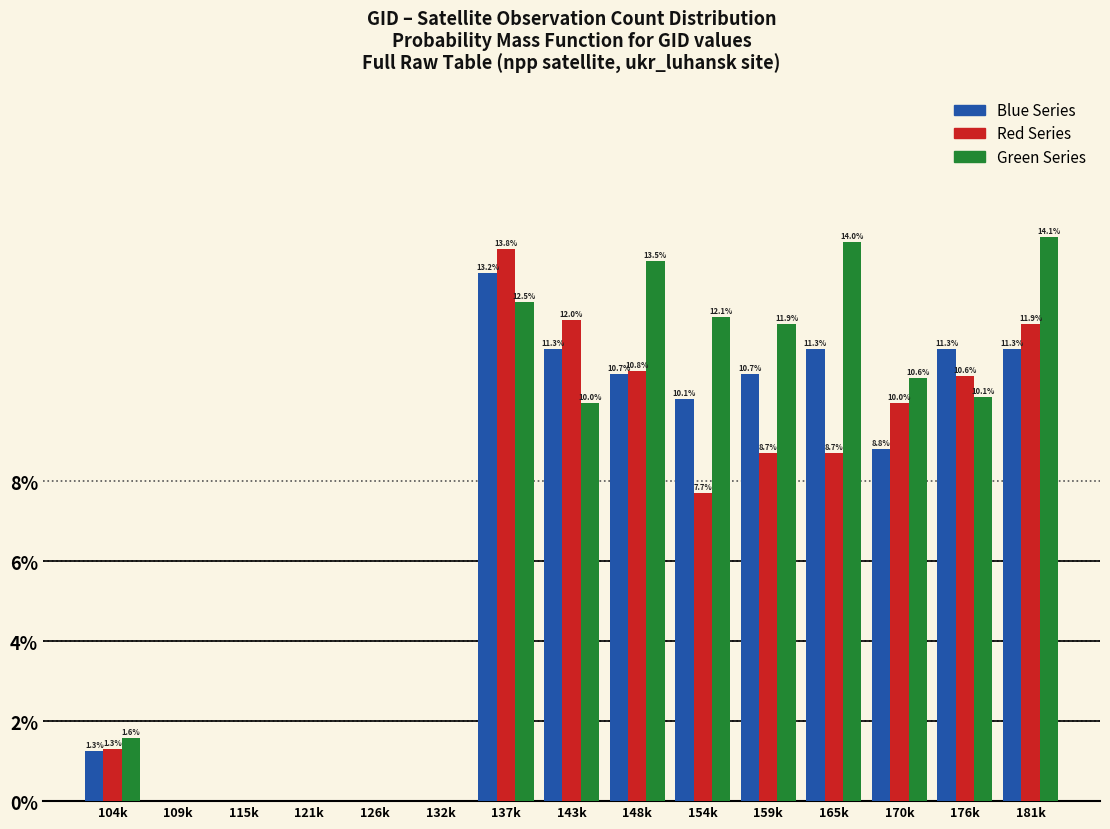

Reading right to left, transcribe all the data shown in this chart.

Blue Series: 181k=11.3	176k=11.3	170k=8.8	165k=11.3	159k=10.7	154k=10.1	148k=10.7	143k=11.3	137k=13.2	132k=0.0	126k=0.0	121k=0.0	115k=0.0	109k=0.0	104k=1.3
Red Series: 181k=11.9	176k=10.6	170k=10.0	165k=8.7	159k=8.7	154k=7.7	148k=10.8	143k=12.0	137k=13.8	132k=0.0	126k=0.0	121k=0.0	115k=0.0	109k=0.0	104k=1.3
Green Series: 181k=14.1	176k=10.1	170k=10.6	165k=14.0	159k=11.9	154k=12.1	148k=13.5	143k=10.0	137k=12.5	132k=0.0	126k=0.0	121k=0.0	115k=0.0	109k=0.0	104k=1.6